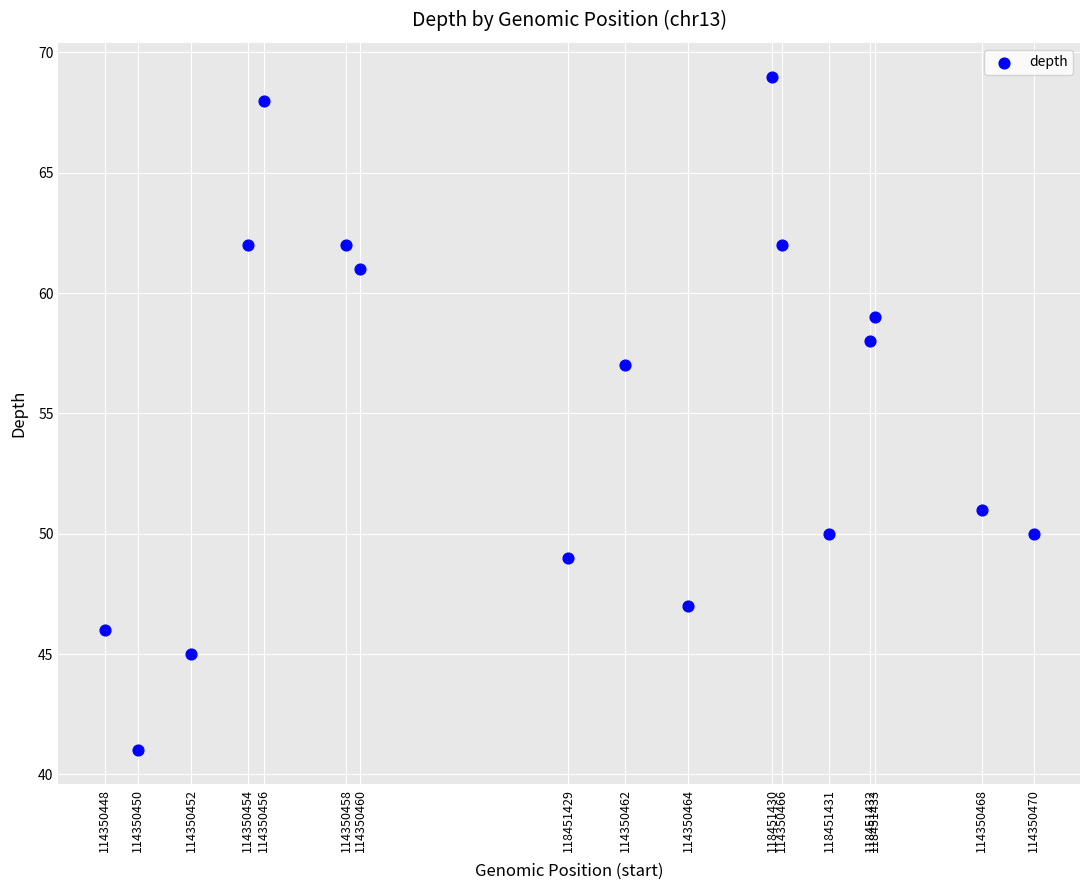

What is the range of X values (max minus min)?

1269